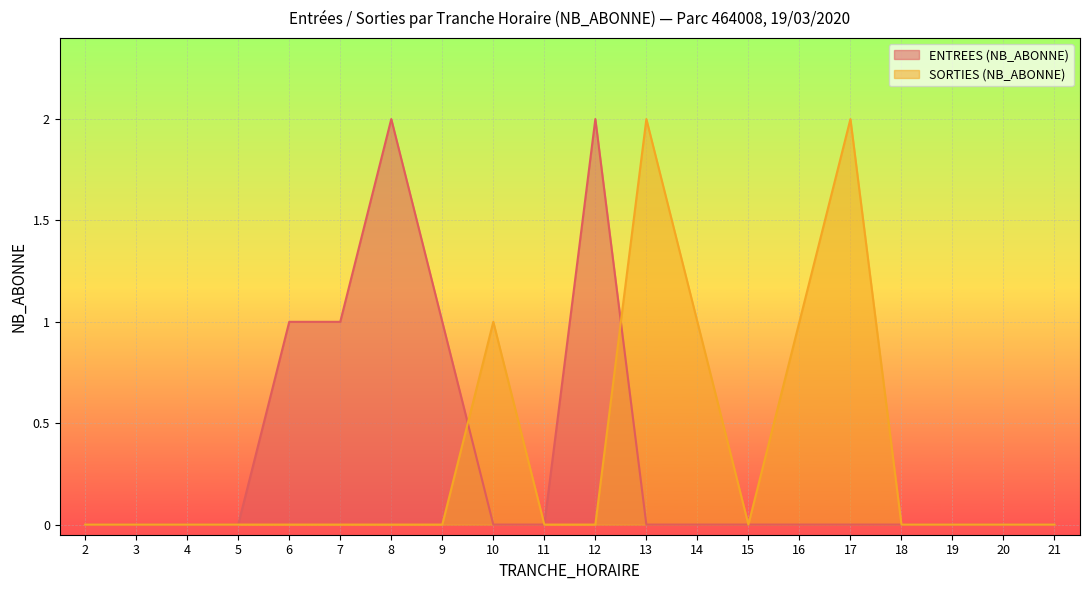

Which series has the largest total across all categories?

ENTREES (NB_ABONNE)